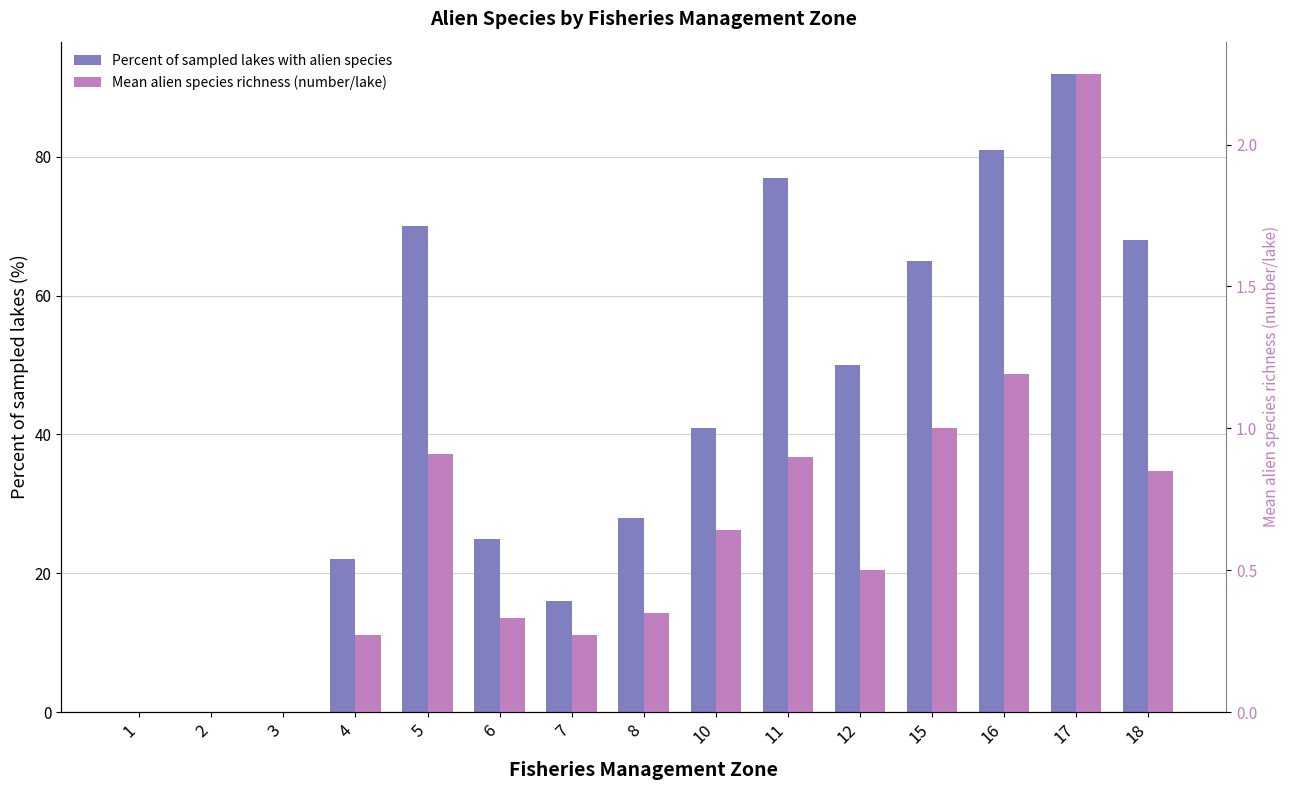

How many distinct data groups are displayed?

2